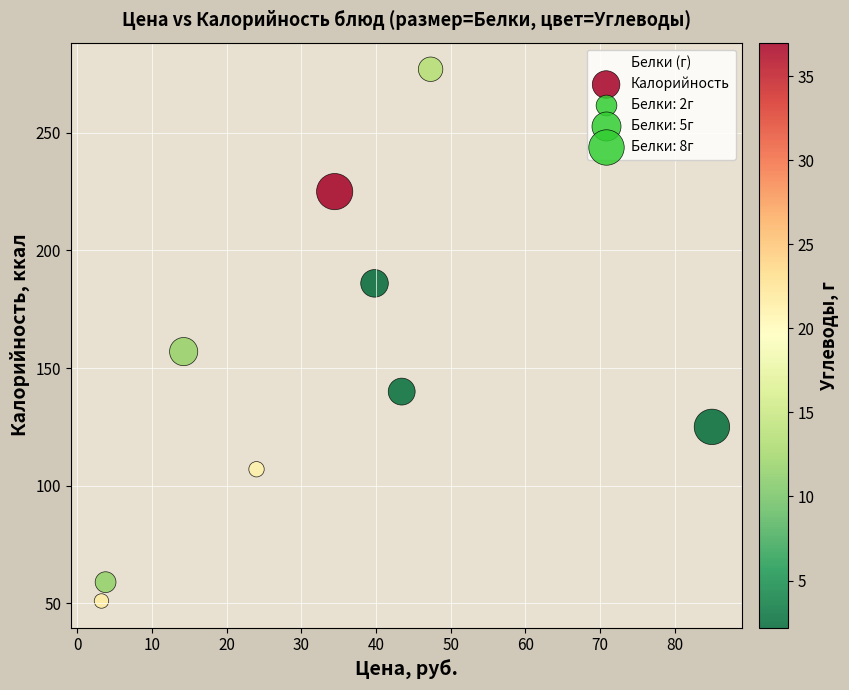

What Y value in the scatter plot is closest to 164?

157